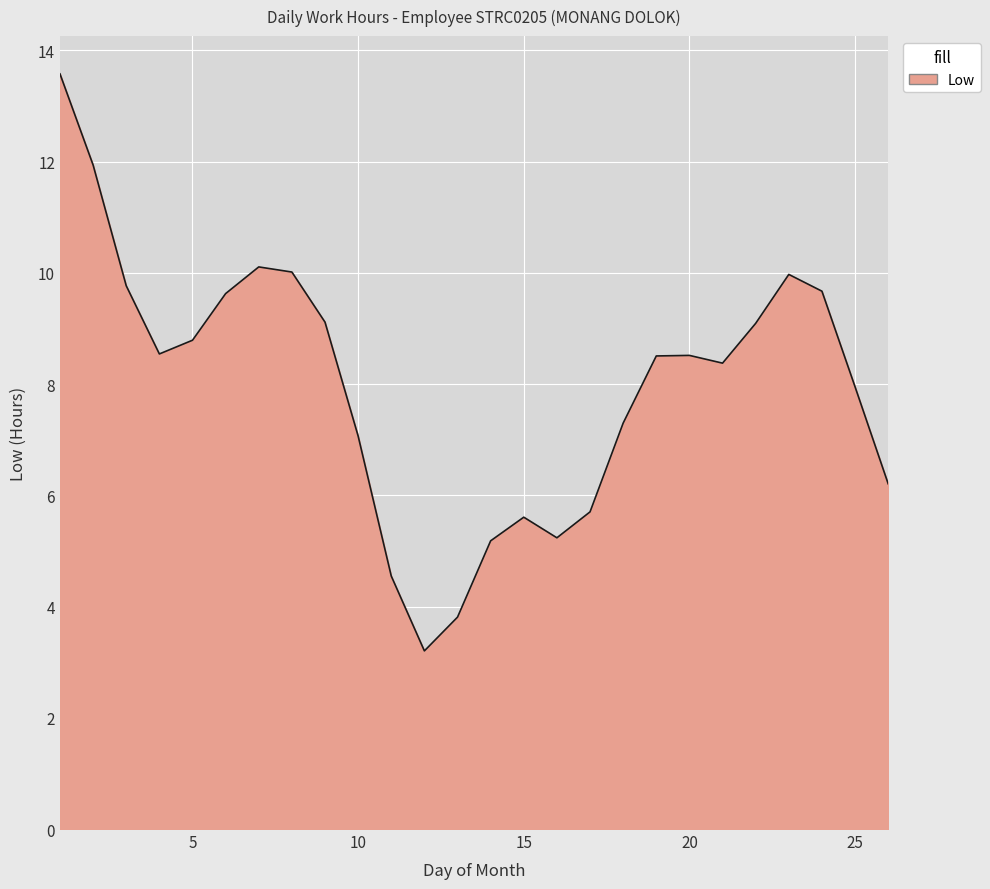

What is the difference between the maximum and minimum values?

10.4